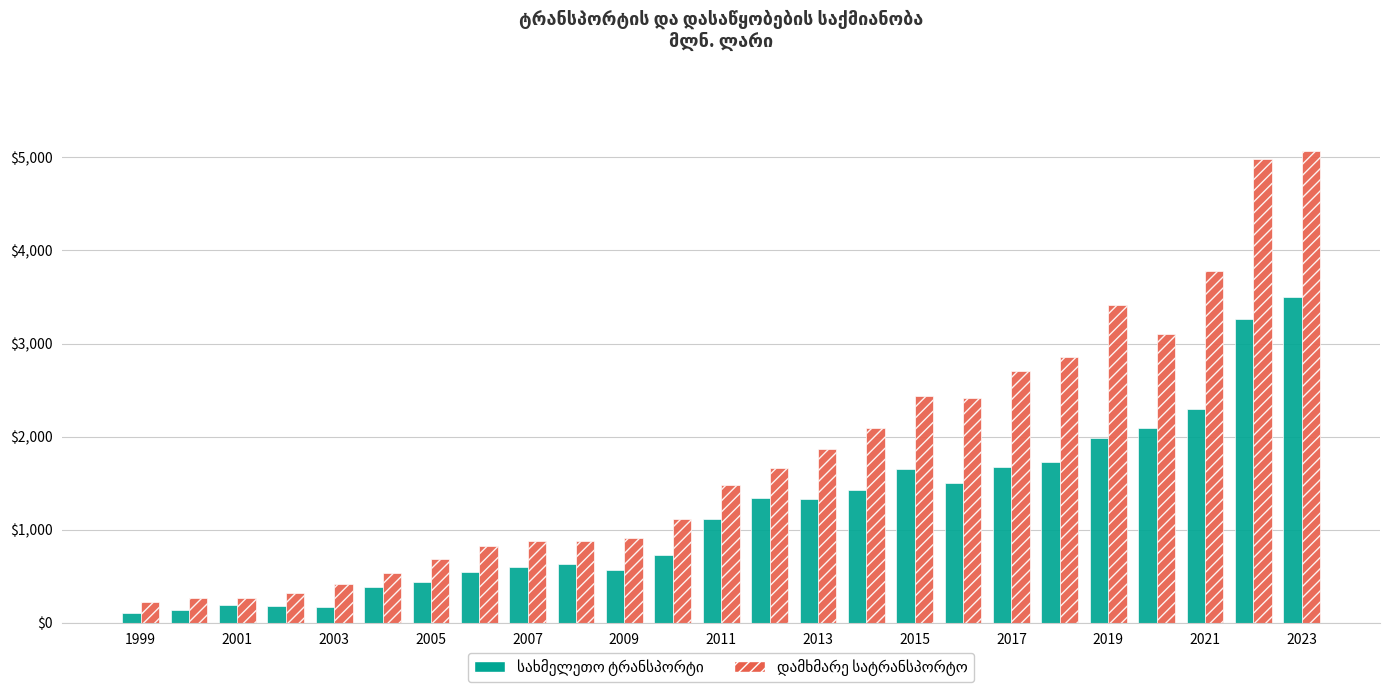

What is the maximum value shown in the chart?

5065.1